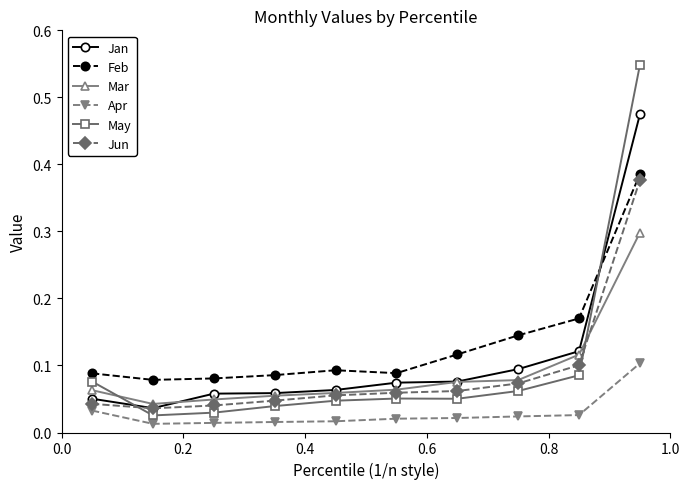

True or false: Apr and May intersect in this chart.

False